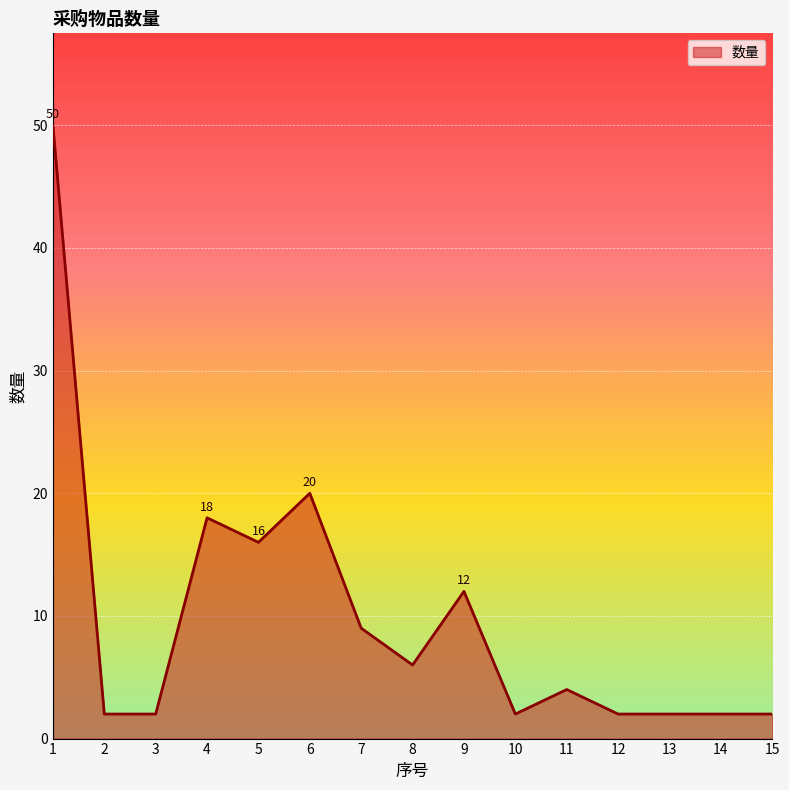

Which label corresponds to the largest value in the chart?

1